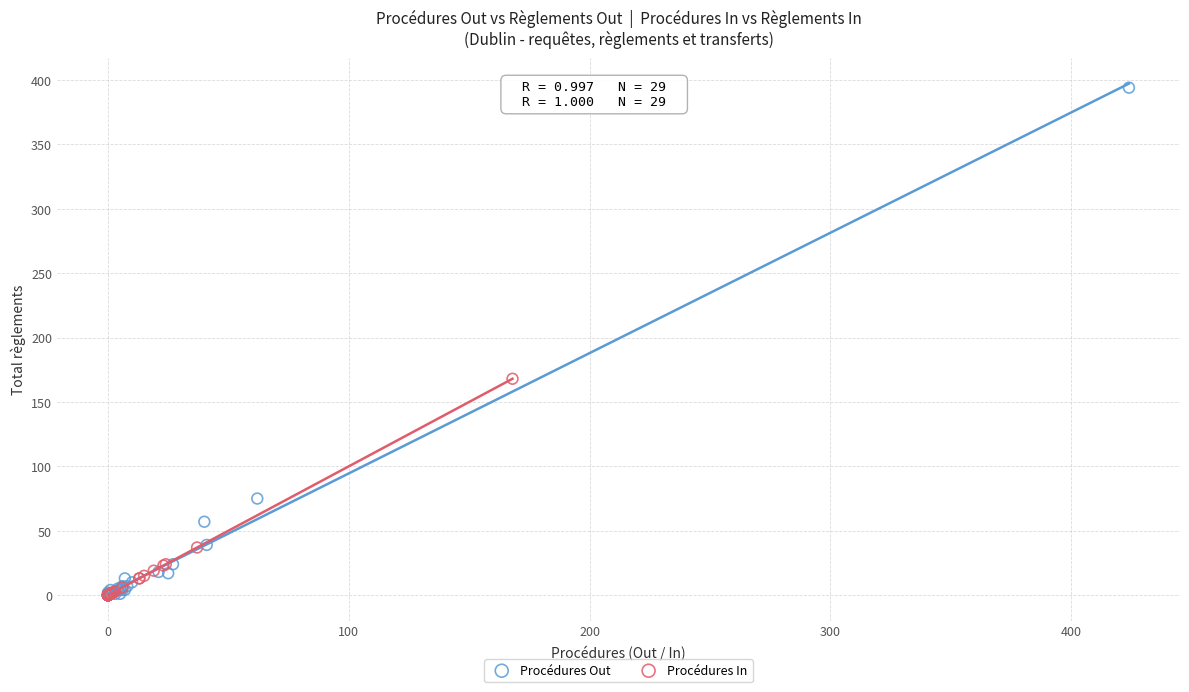

Which series has the largest Y range (max minus min)?

Procédures Out